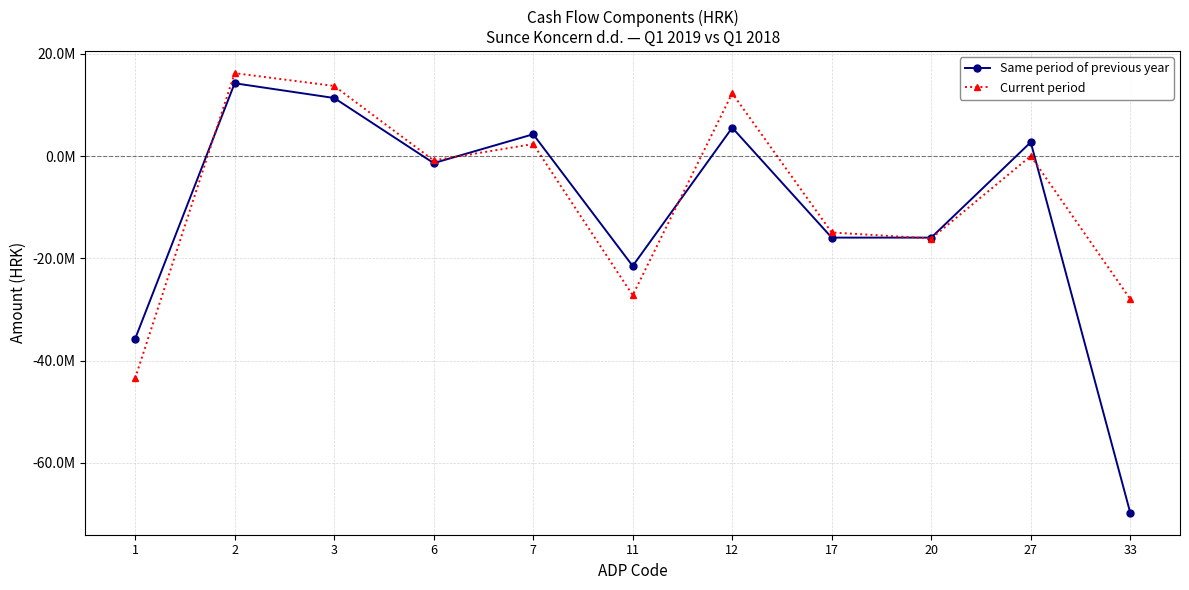

What are all the series names shown in the legend?

Same period of previous year, Current period